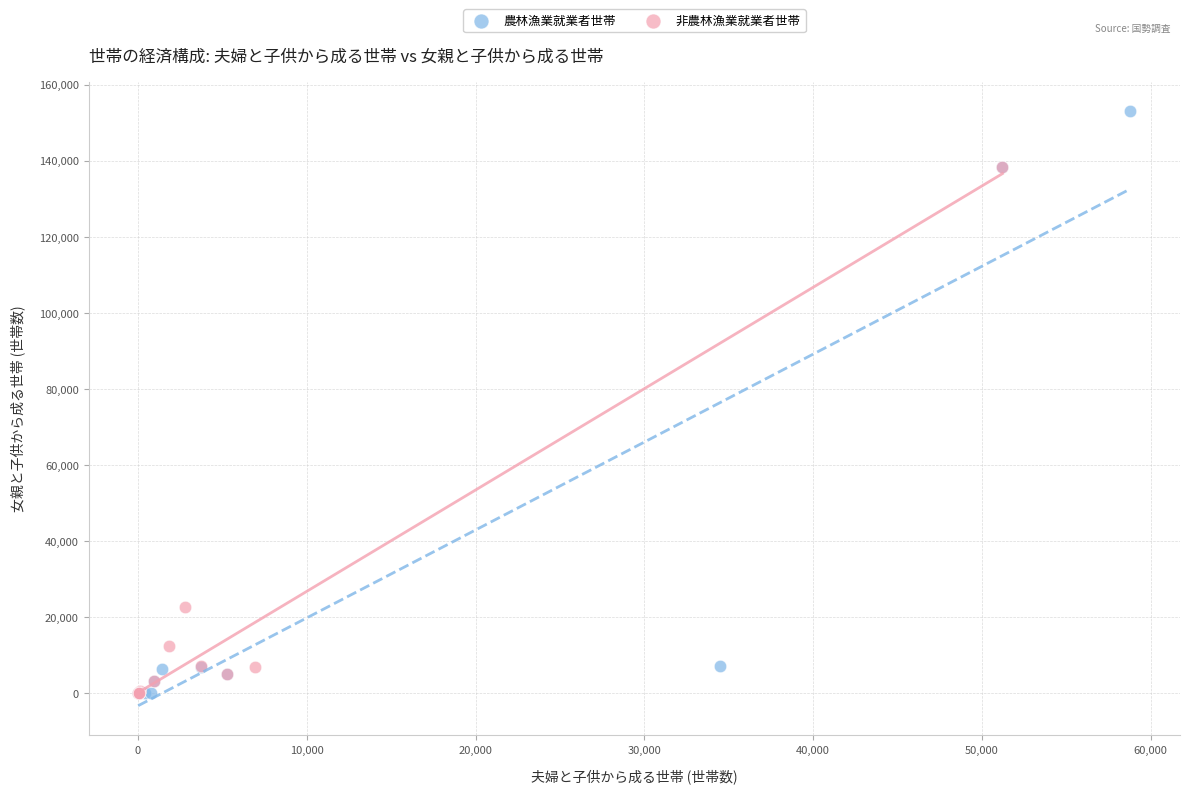

Which series has the widest spread of Y values?

農林漁業就業者世帯